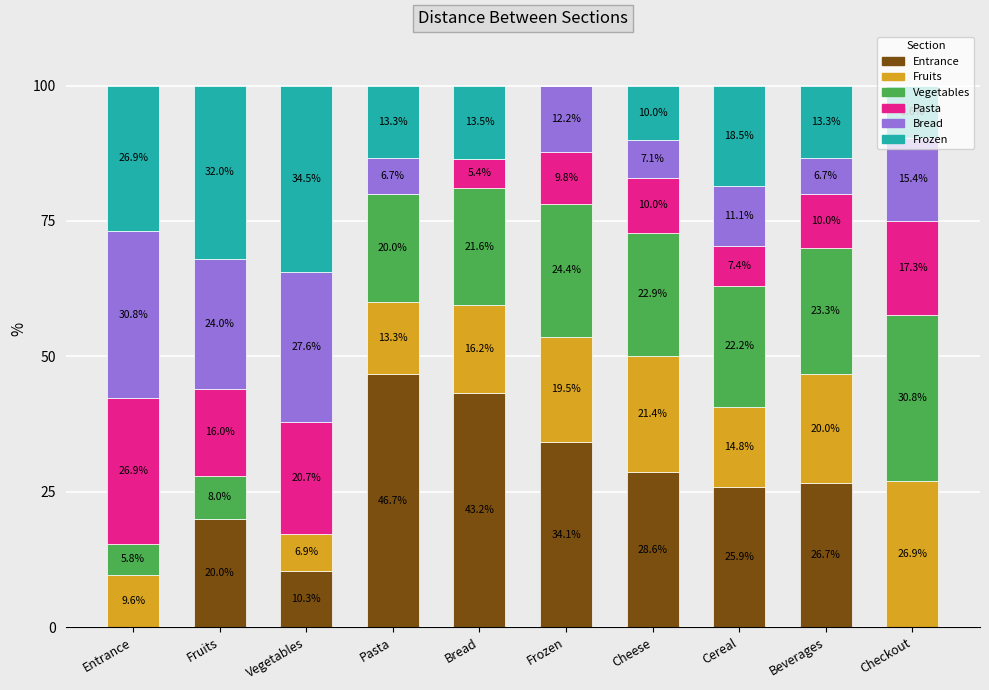

At which label does Entrance reach its peak?

Pasta